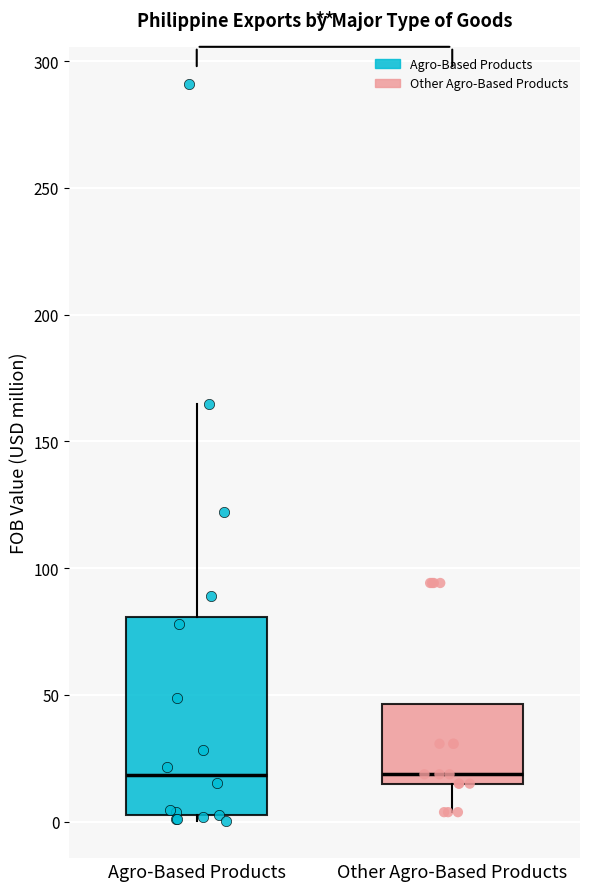

Which box is the tallest, from its lower edge to its upper edge?

Agro-Based Products